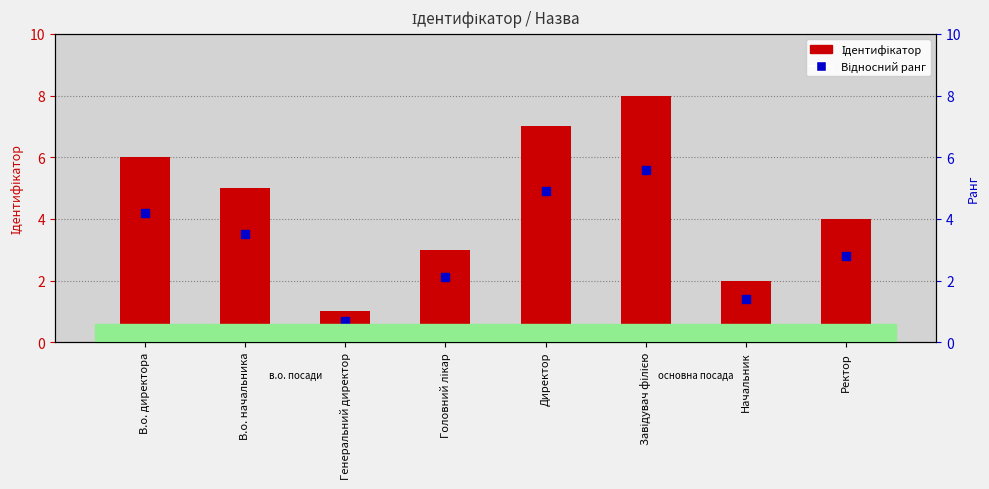

At how many categories does at least one series exceed 3?

5